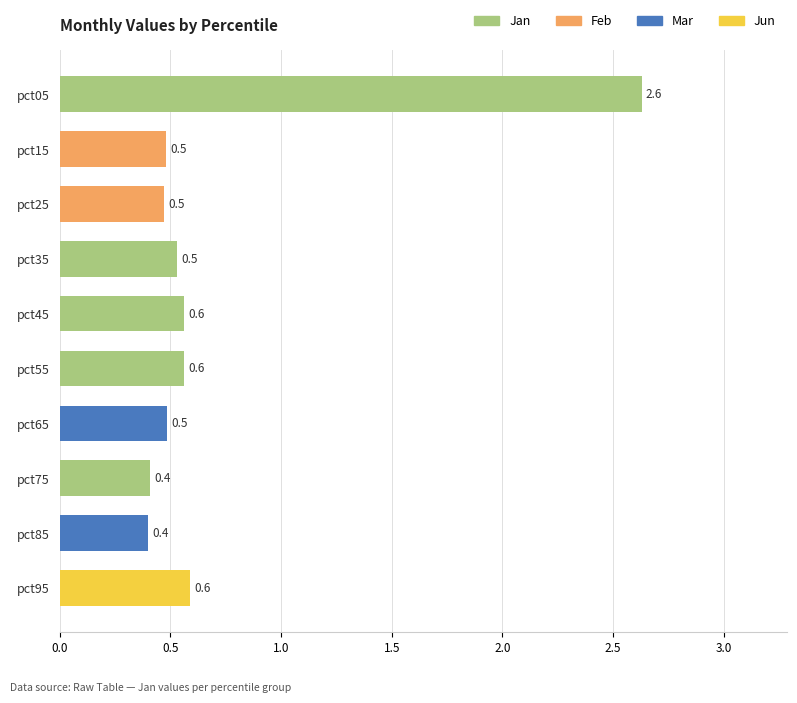

What is the value of the 2nd bar from the top?

0.5